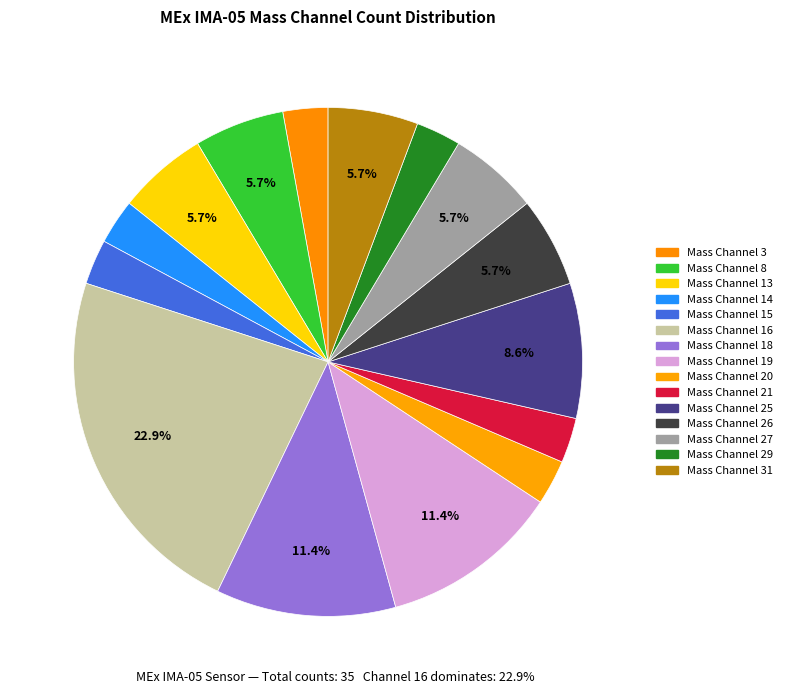

Rank the categories by value from highest to lowest.

Mass Channel 16, Mass Channel 18, Mass Channel 19, Mass Channel 25, Mass Channel 8, Mass Channel 13, Mass Channel 26, Mass Channel 27, Mass Channel 31, Mass Channel 3, Mass Channel 14, Mass Channel 15, Mass Channel 20, Mass Channel 21, Mass Channel 29